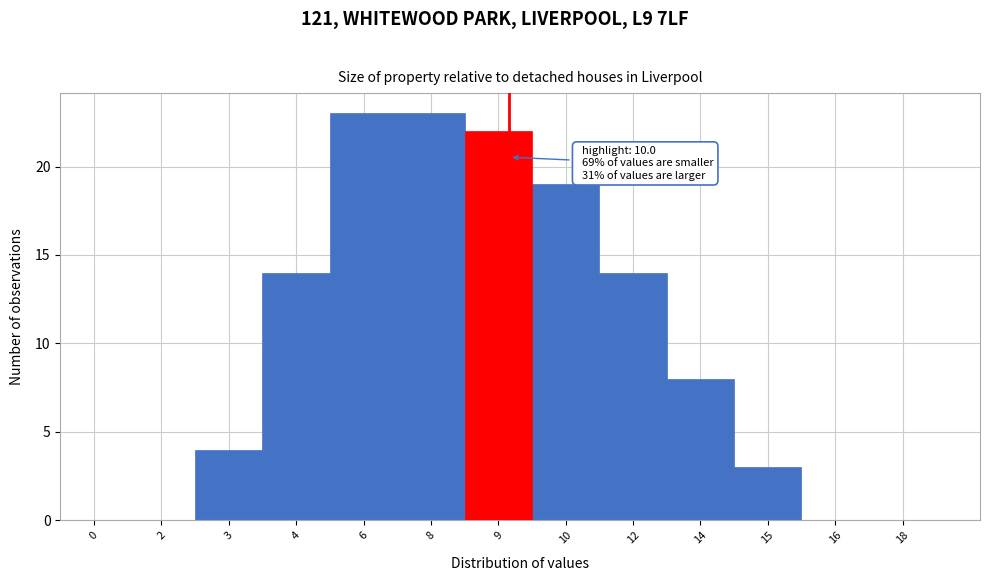

Reading left to right, what are all the values shown in this chart?

0=0	2=0	3=4	4=14	6=23	8=23	9=22	10=19	12=14	14=8	15=3	16=0	18=0